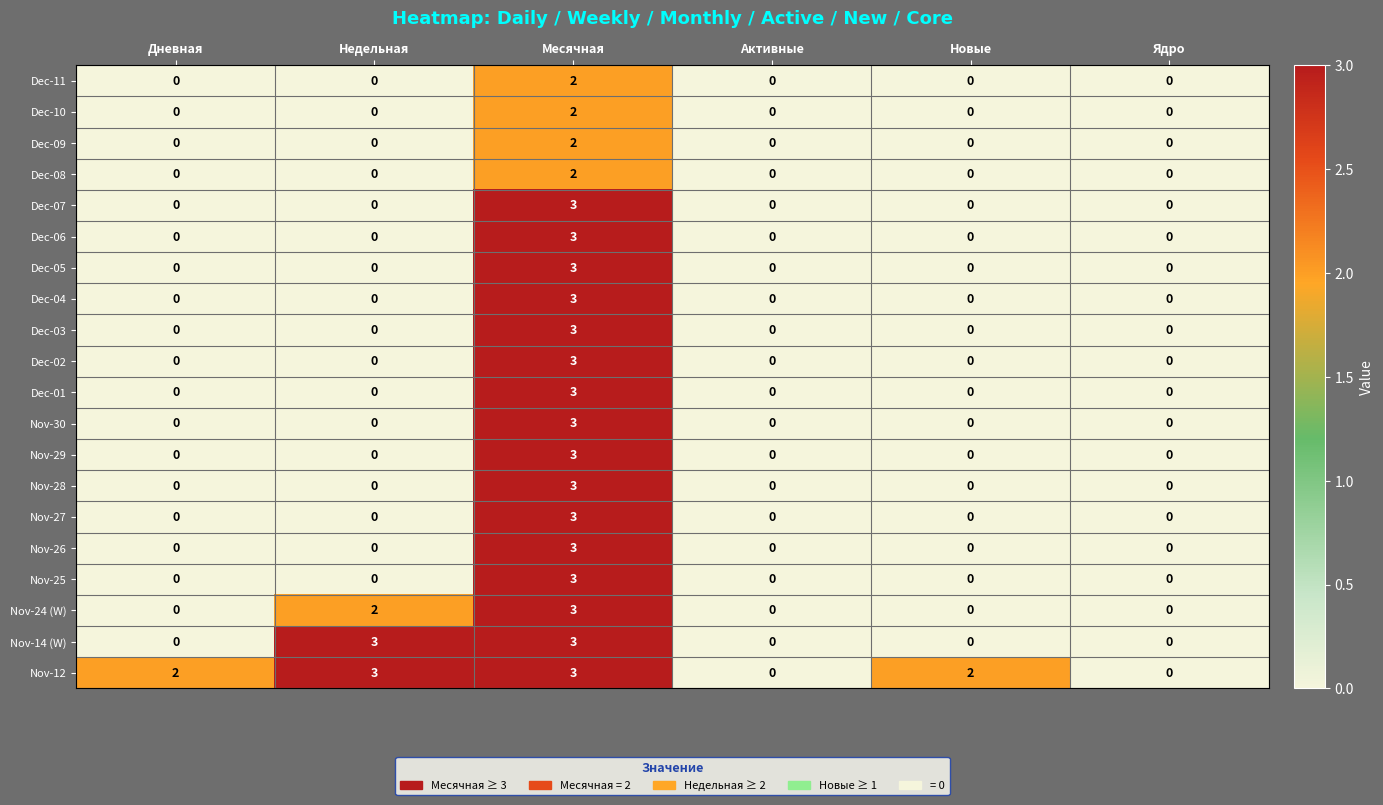

At which category is the sum across all series the highest?

Месячная